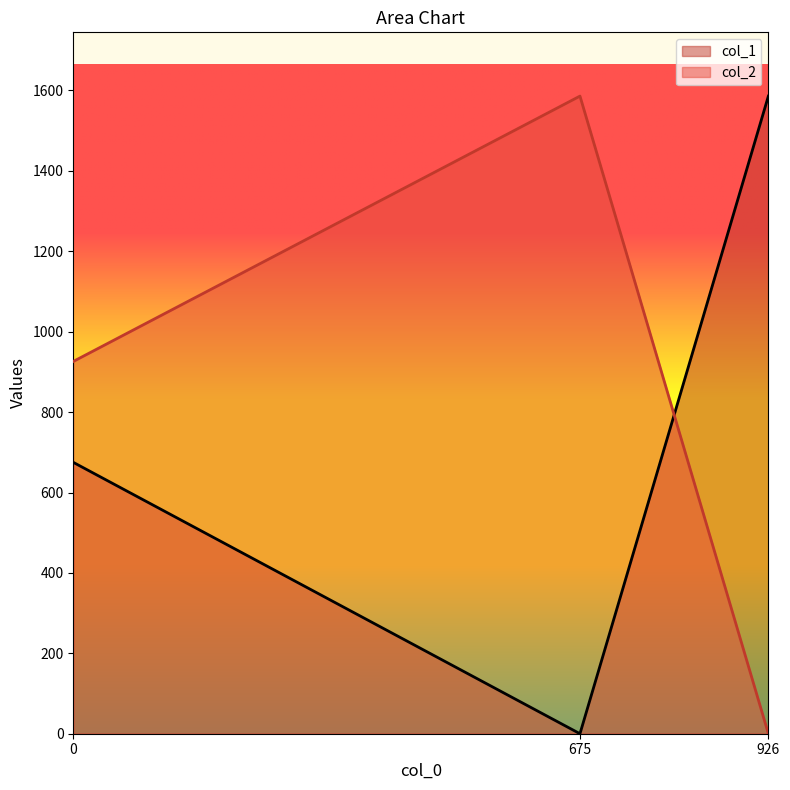

What is the total value across all series at 926?

1586